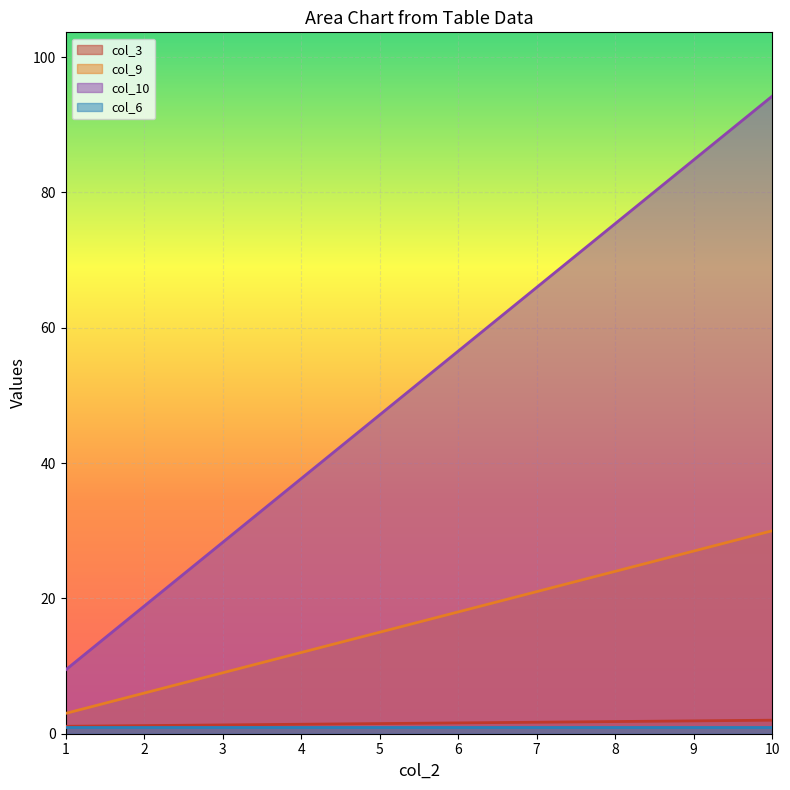

What is the value of the col_3 point at the 4th from the left?

1.4